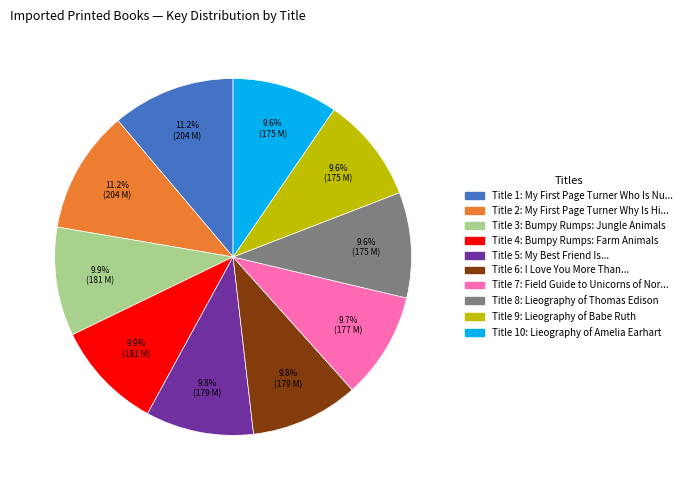

How many slices are in this pie chart?

10